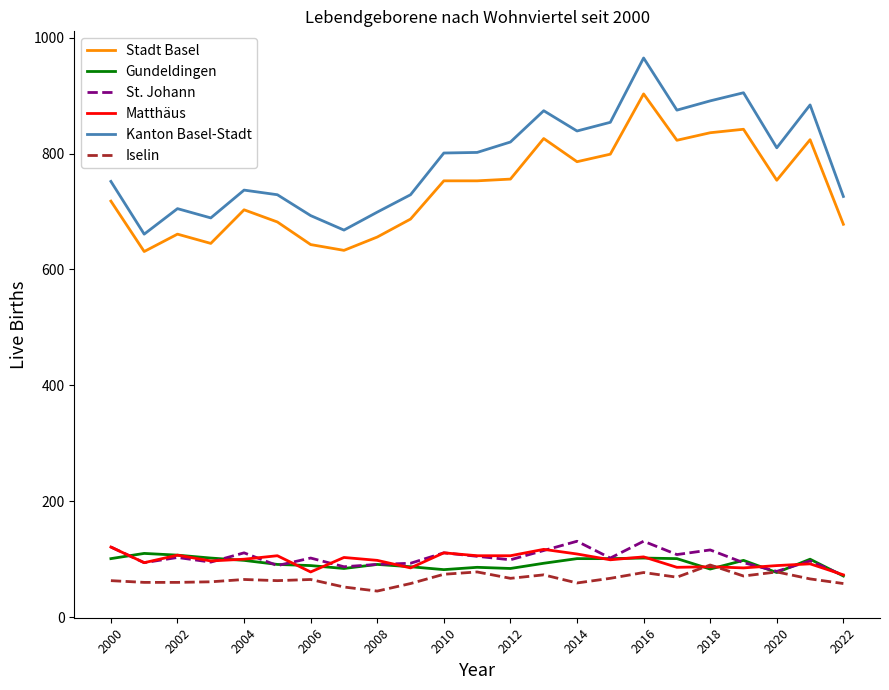

Does the chart have visible grid lines?

No